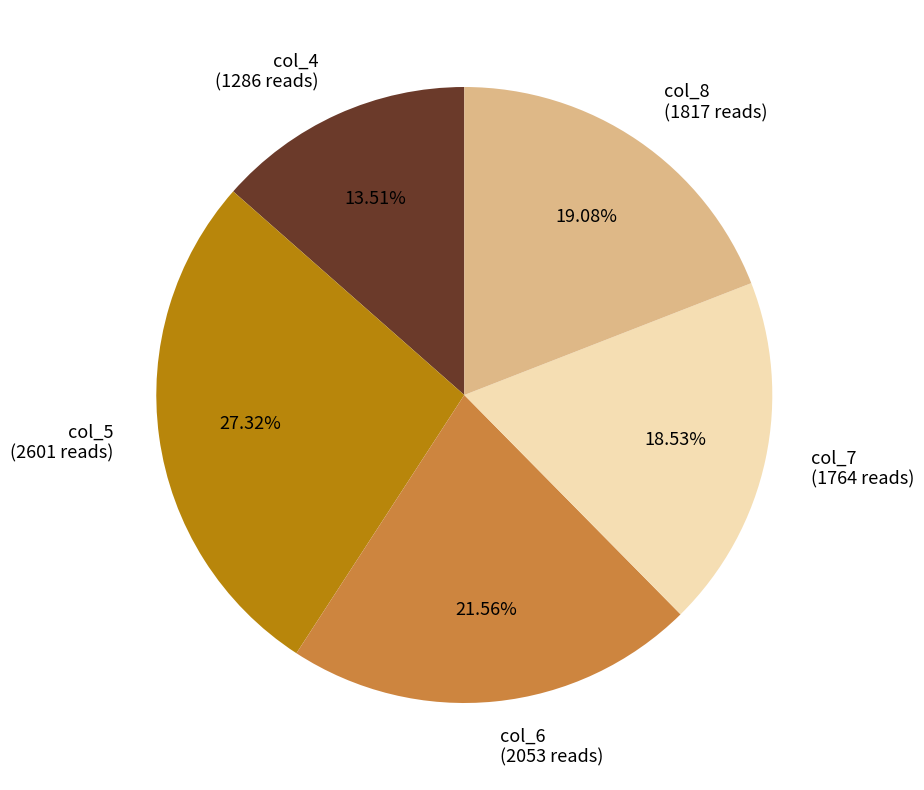

Is there any slice that represents more than half of the pie?

No